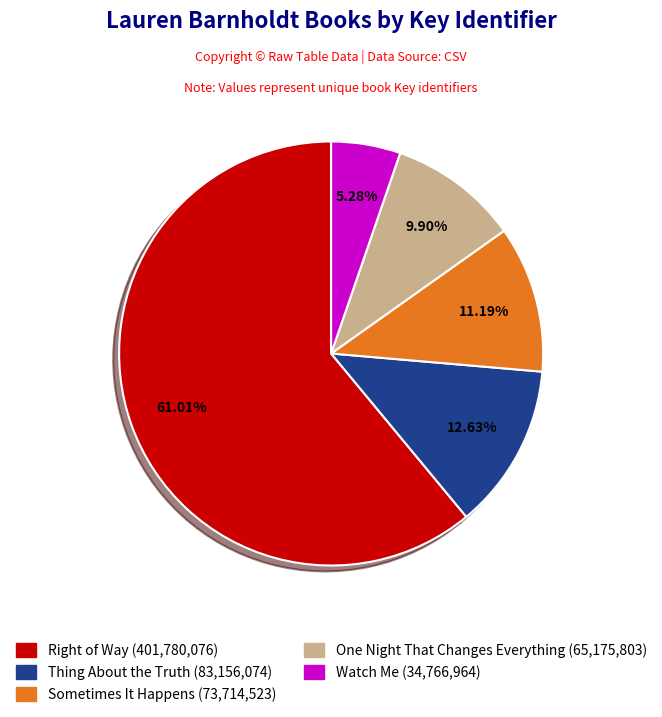

The Watch Me slice represents 1% of the pie. True or false?

False